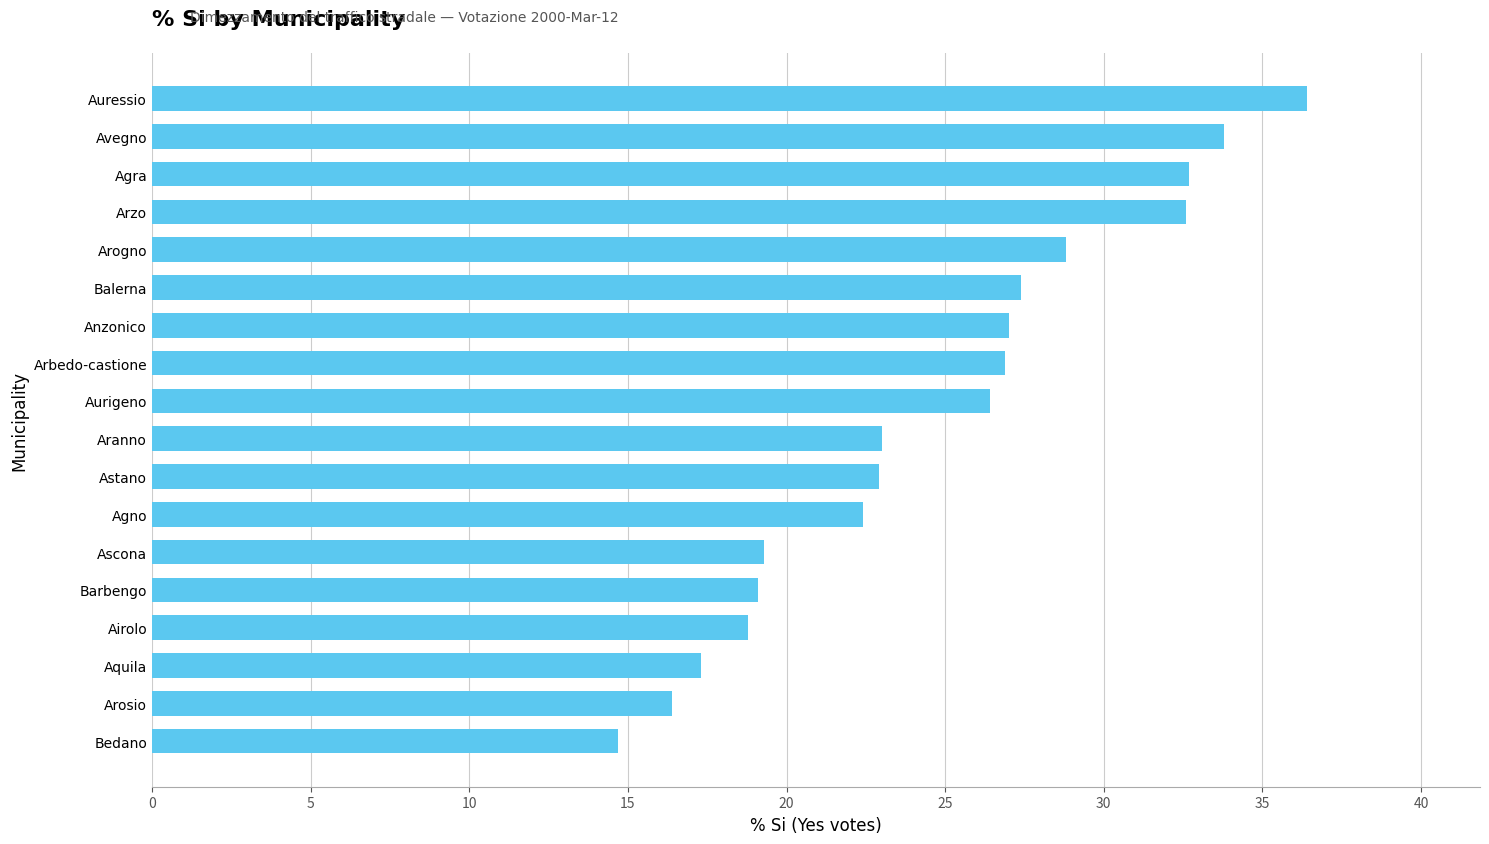

What is the average value?

24.8